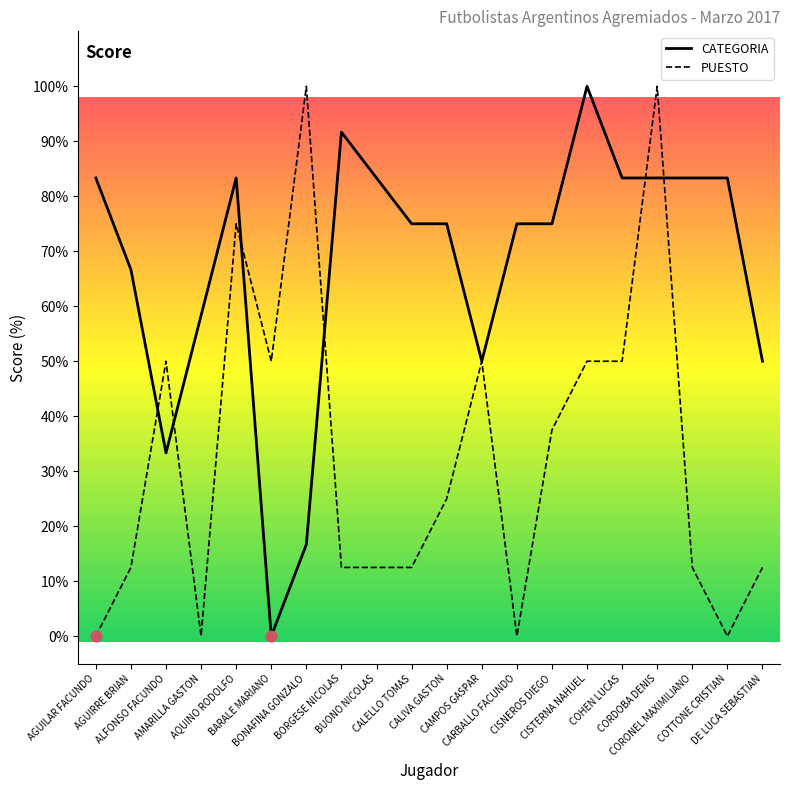

Is the value of PUESTO at AGUIRRE BRIAN greater than the value of CATEGORIA at AGUILAR FACUNDO?

No